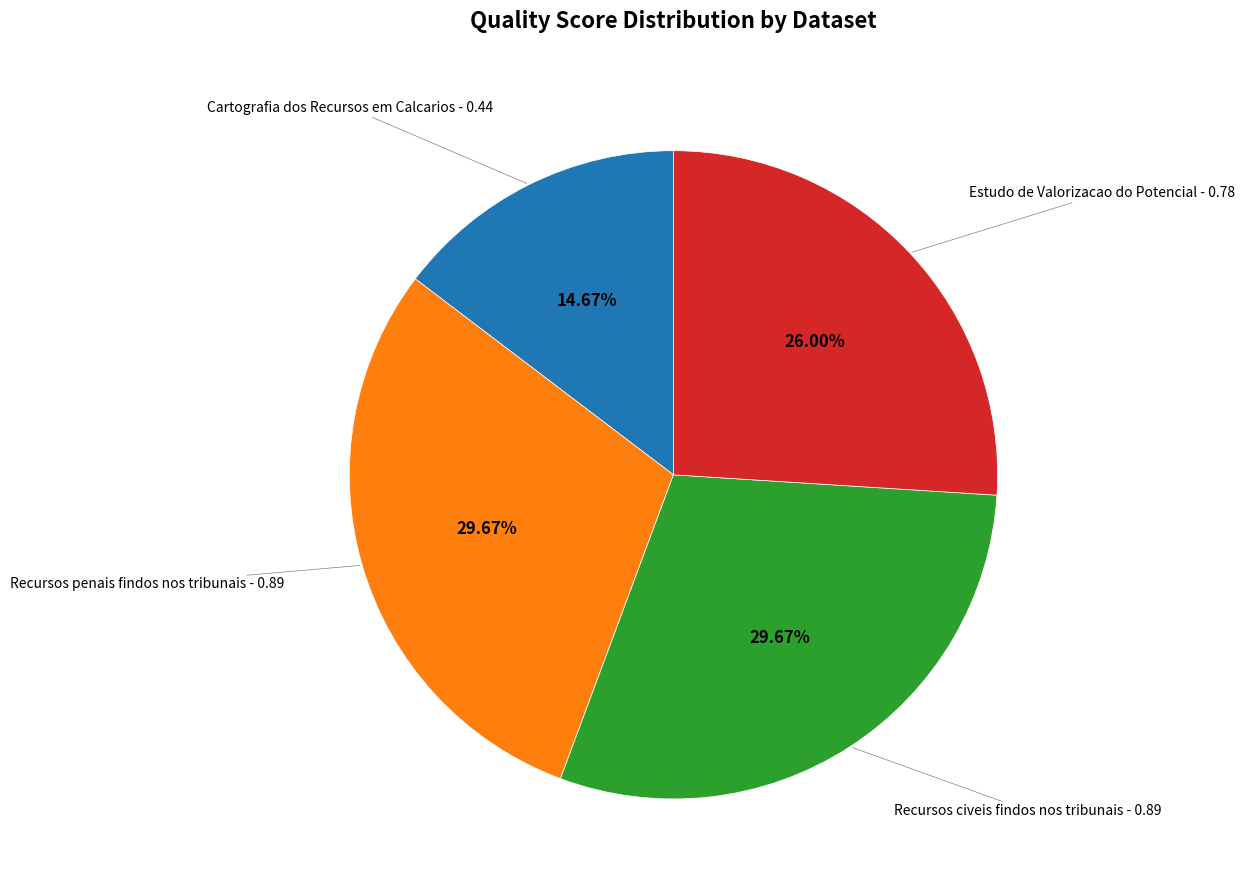

Does any single category account for the majority?

No